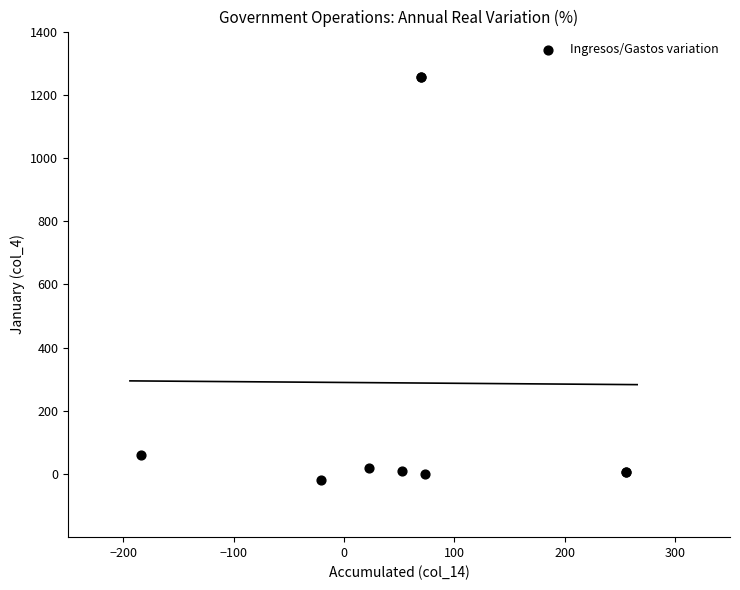

What Y value in the scatter plot is closest to 617?

61.0